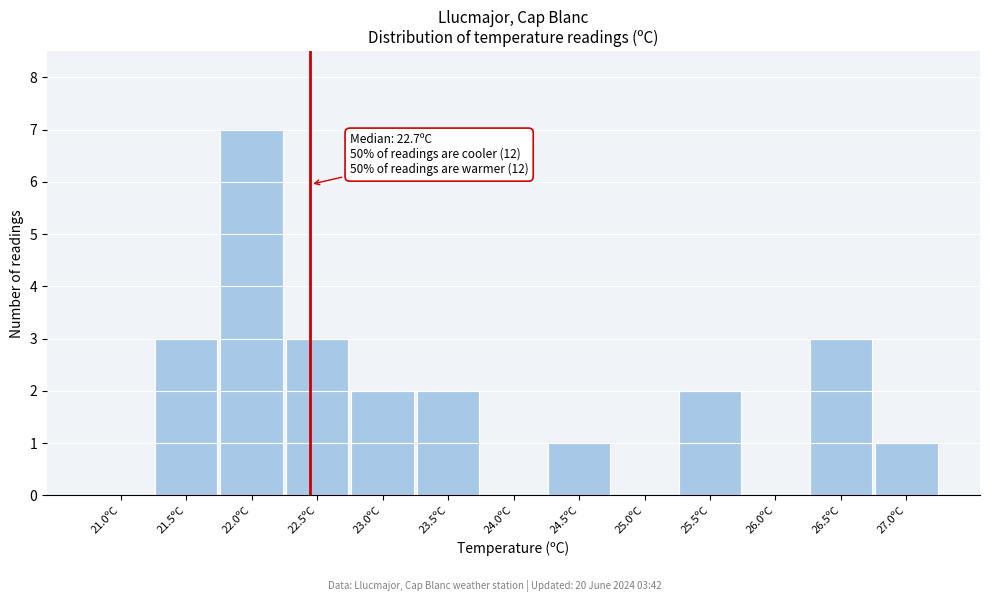

Reading left to right, transcribe all the data shown in this chart.

21.0ºC=0	21.5ºC=3	22.0ºC=7	22.5ºC=3	23.0ºC=2	23.5ºC=2	24.0ºC=0	24.5ºC=1	25.0ºC=0	25.5ºC=2	26.0ºC=0	26.5ºC=3	27.0ºC=1